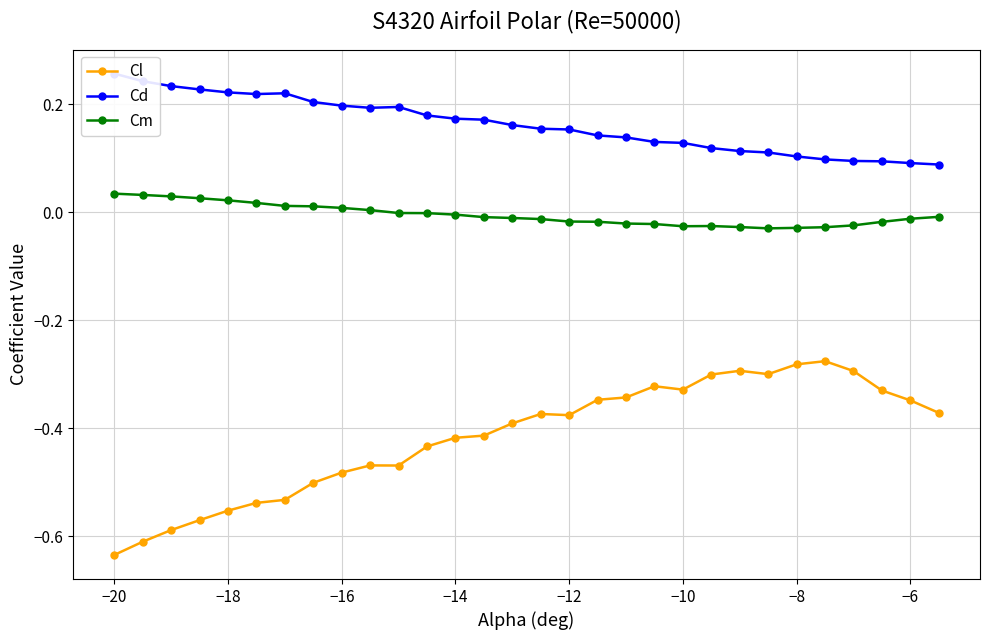

What are all the series names shown in the legend?

Cl, Cd, Cm